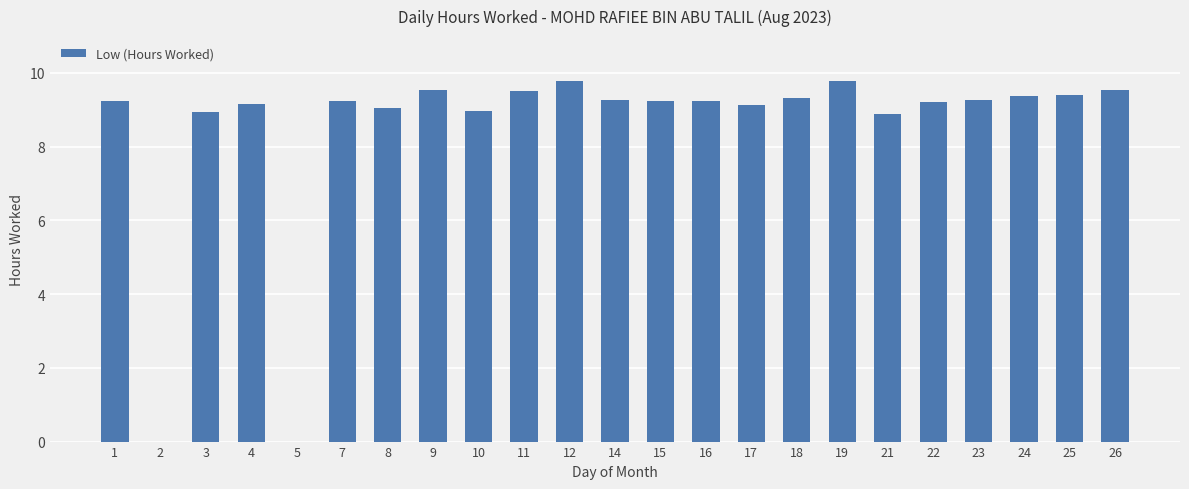

Approximately how many times larger is the value at 15 compared to 21?

1.0